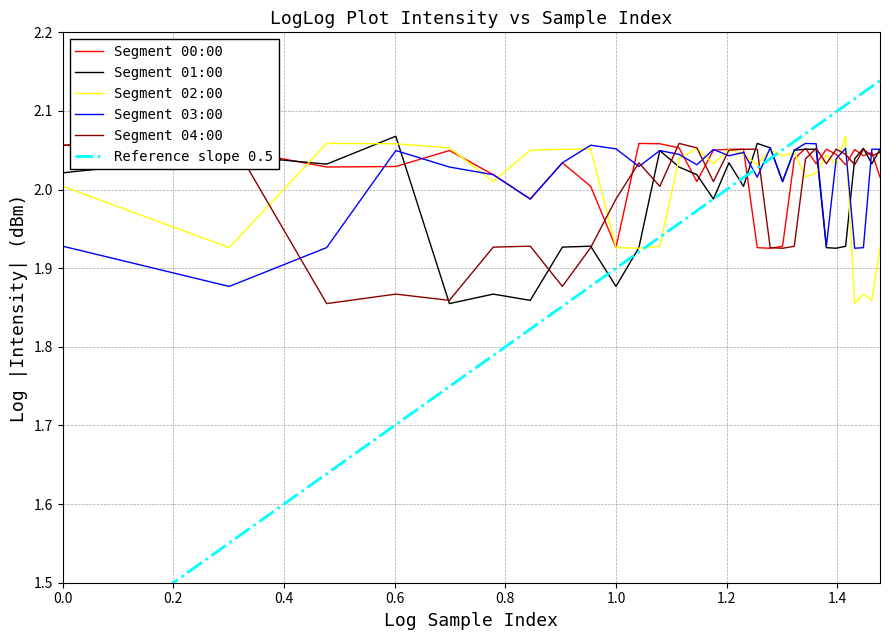

How many interior local peaks does the 01:00-01:59 series have?

9